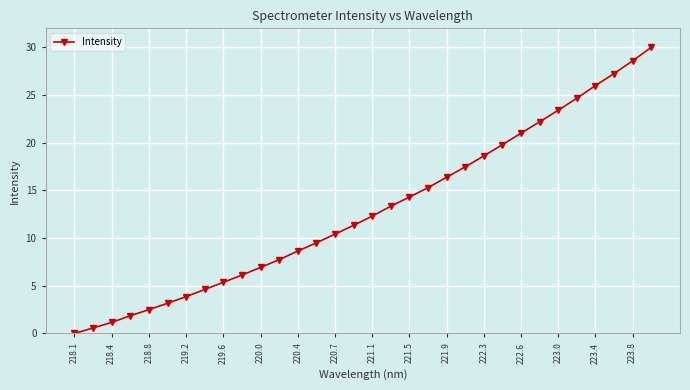

What is the difference between the maximum and second lowest values?

29.4